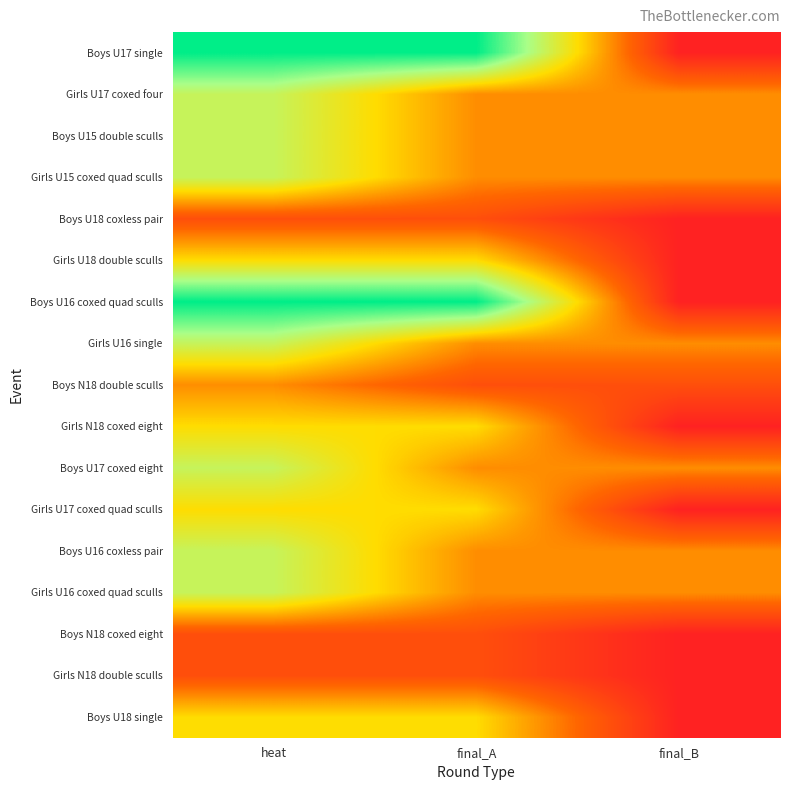

How many series are shown in this chart?

17